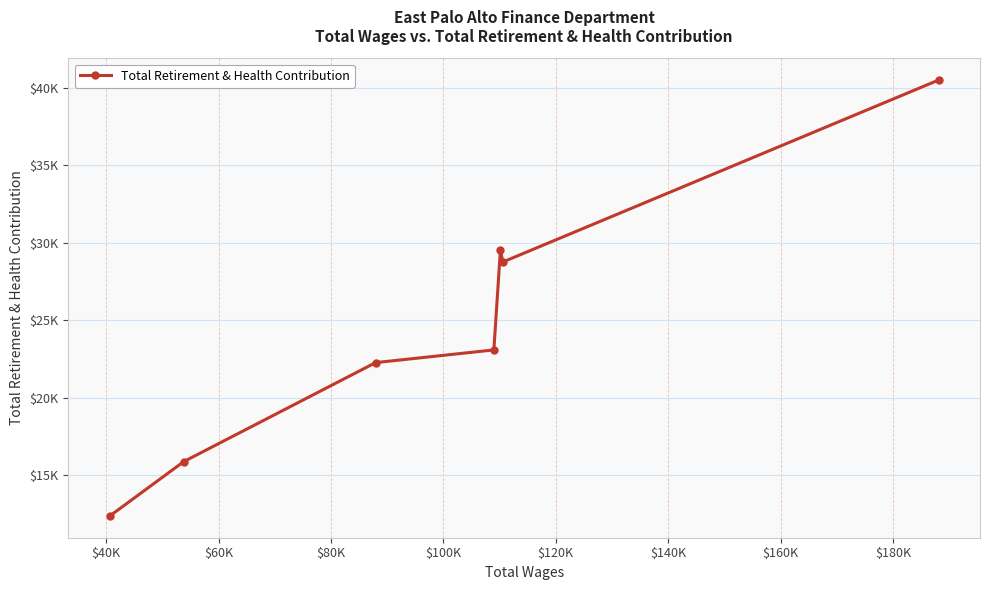

Does the chart have visible grid lines?

Yes